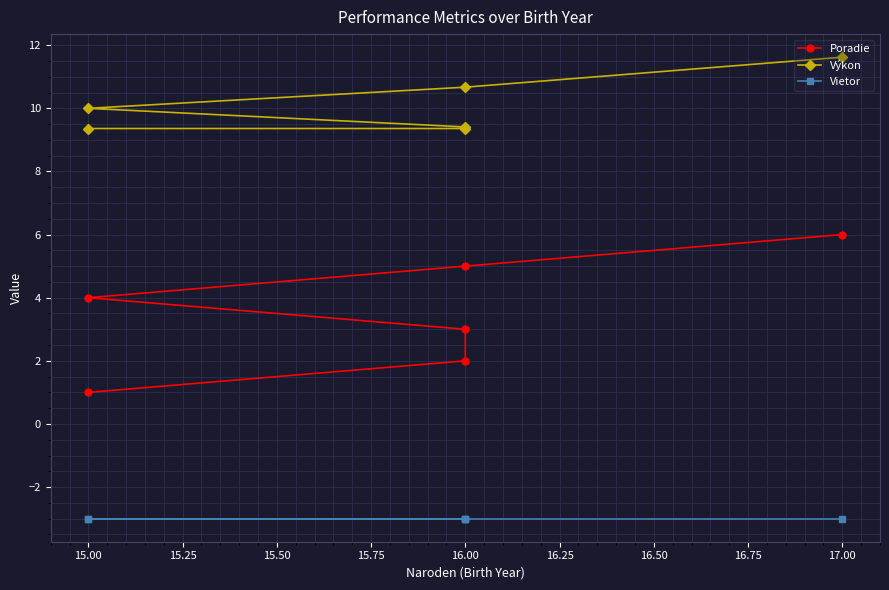

At how many categories does at least one series exceed 6?

6